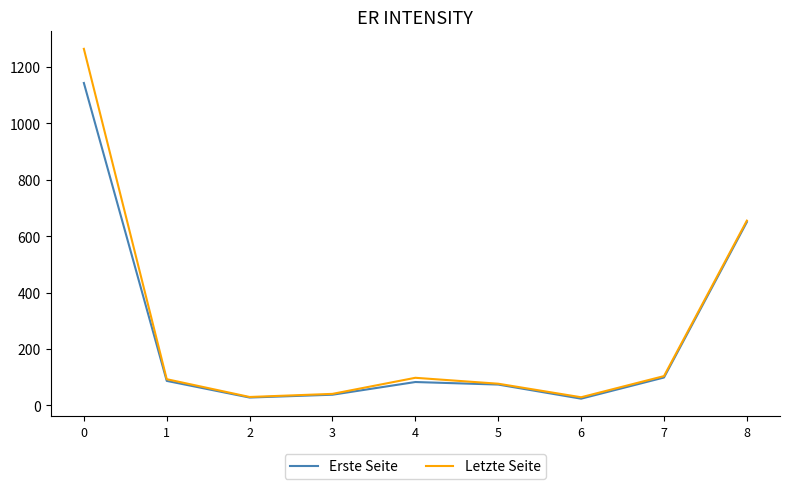

What is the total value across all series at 4?

181